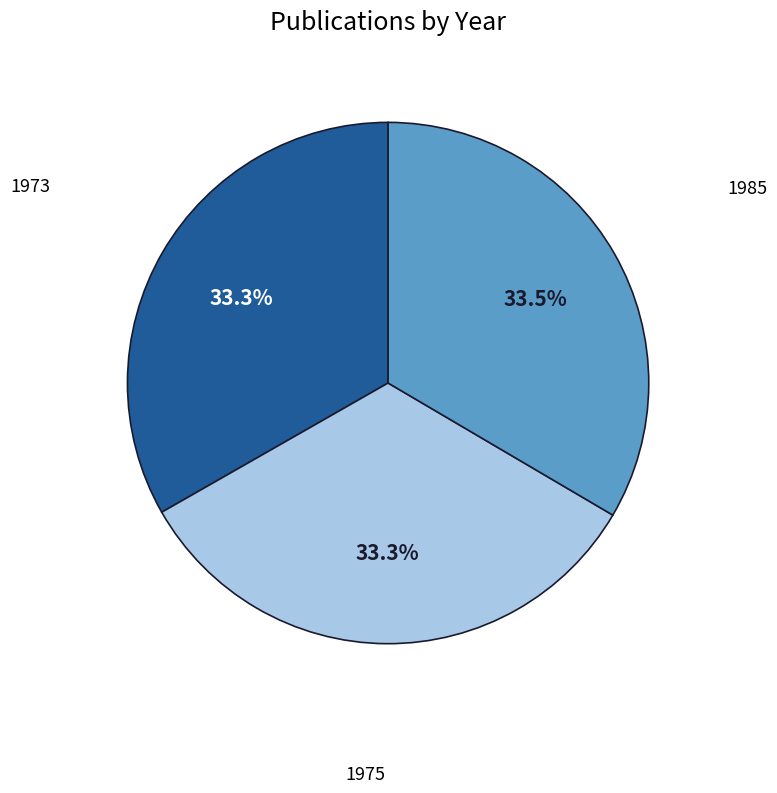

Is there any slice that represents more than half of the pie?

No